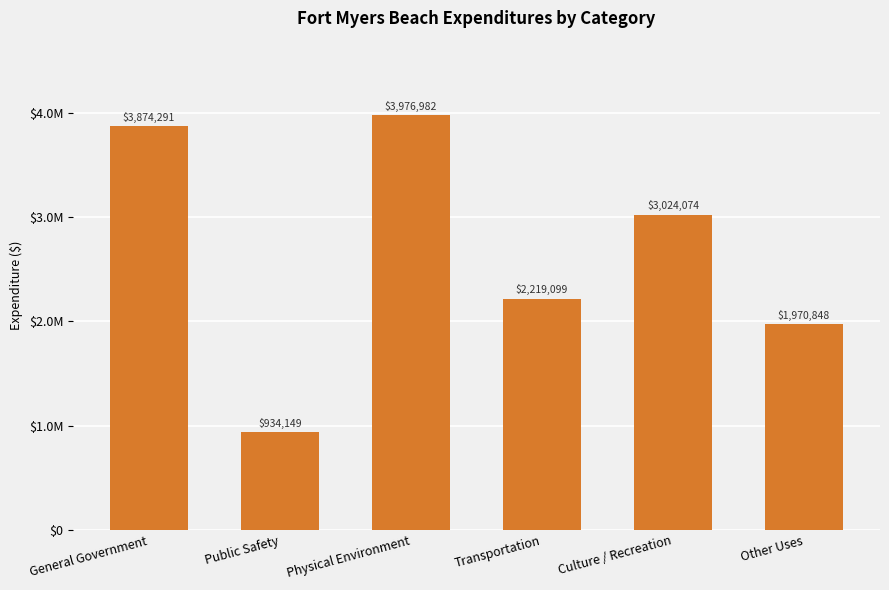

Are the bars horizontal?

No